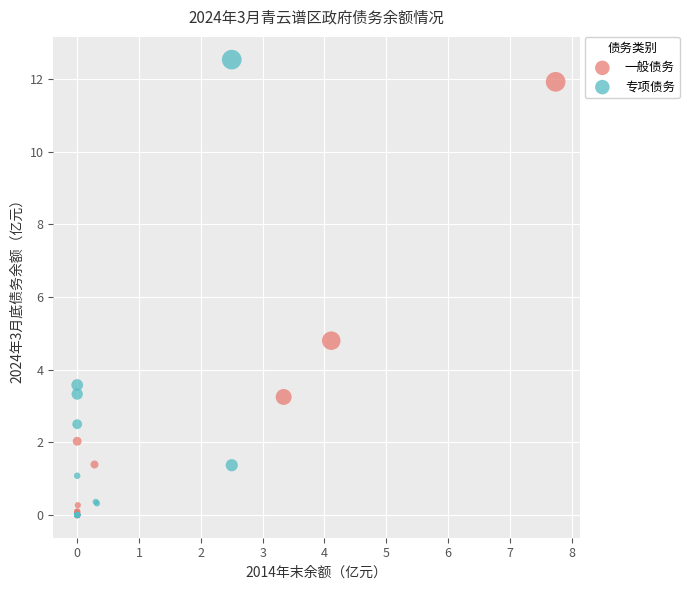

Which series contains the highest Y value?

专项债务